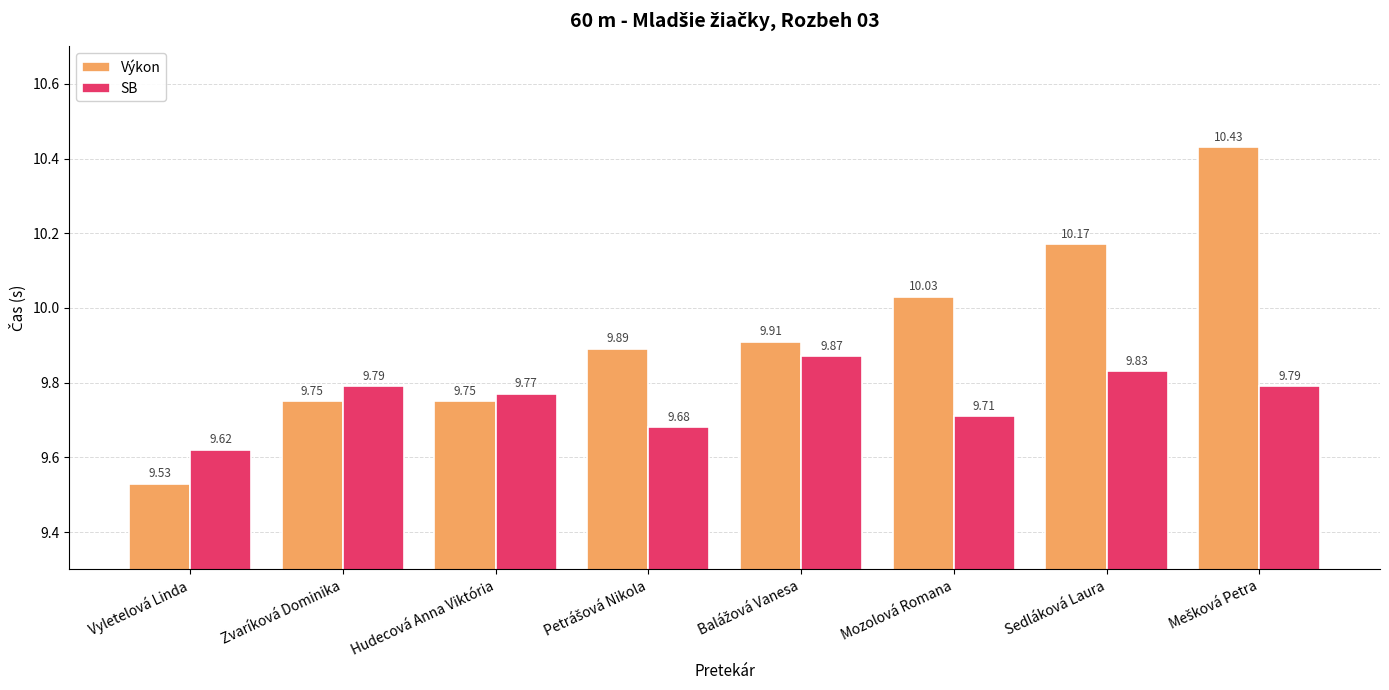

Count the SB values in the range 9 to 10.

8